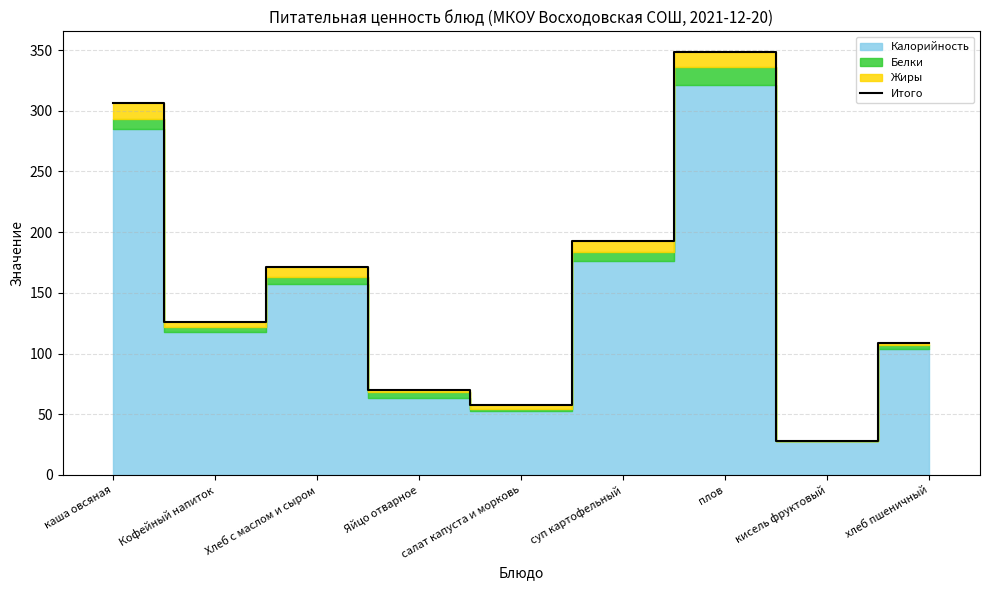

What is the label of the 9th point from the left?

хлеб пшеничный